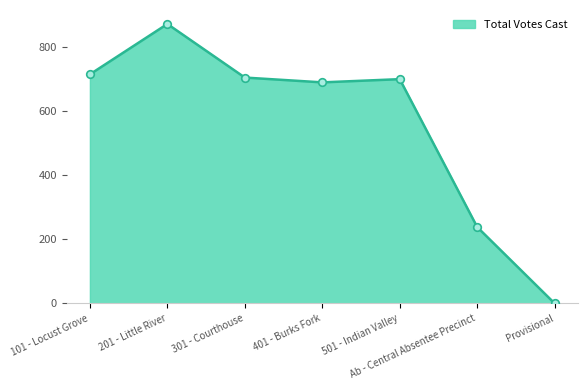

What is the ratio of the value at 101 - Locust Grove to the value at 401 - Burks Fork?

1.0